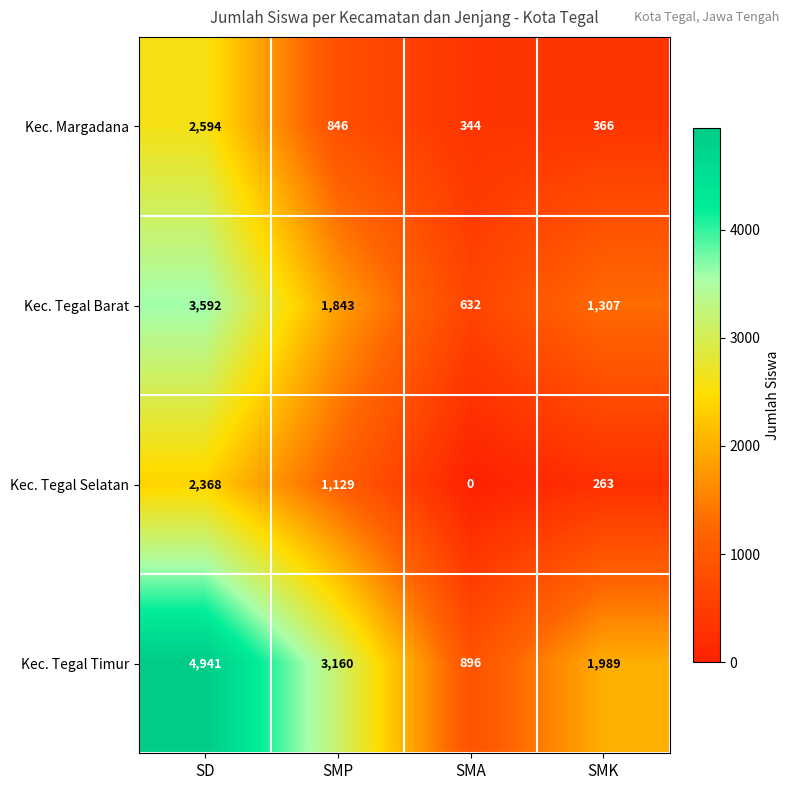

Where does the Kec. Margadana series first go above 846?

SD